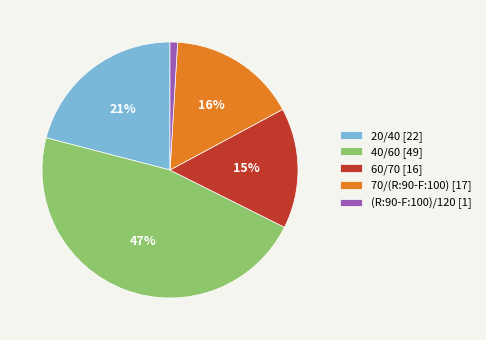

To the nearest percent, what is the difference between the 60/70 and 20/40 slice percentages?

6%